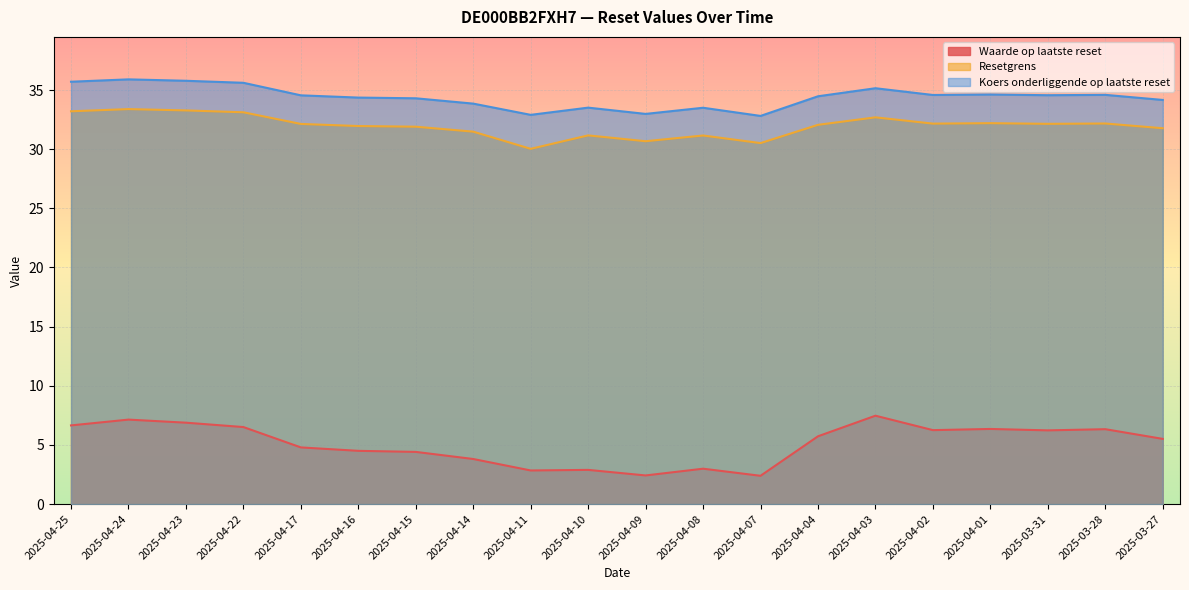

Rank the series by their maximum value, from lowest to highest.

Waarde op laatste reset, Resetgrens, Koers onderliggende op laatste reset